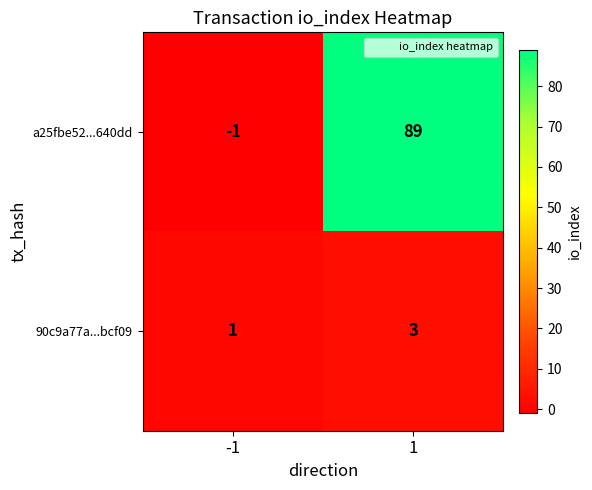

Reading left to right, list all the values displayed in this chart.

a25fbe52...640dd: -1=-1	1=89
90c9a77a...bcf09: -1=1	1=3